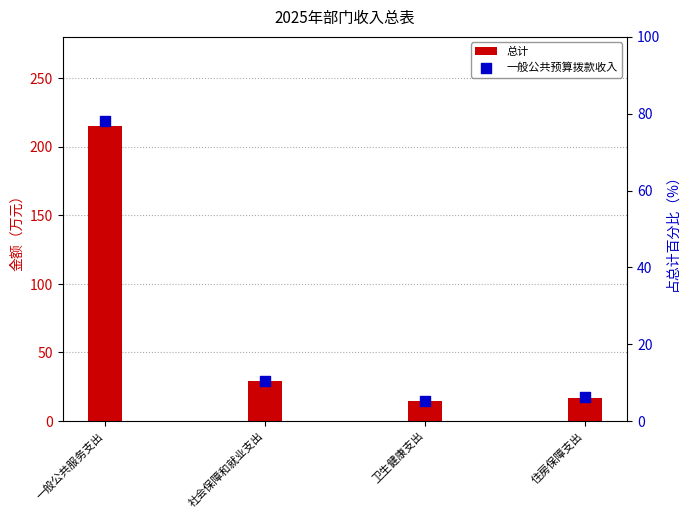

What are all the series names shown in the legend?

总计, 一般公共预算拨款收入